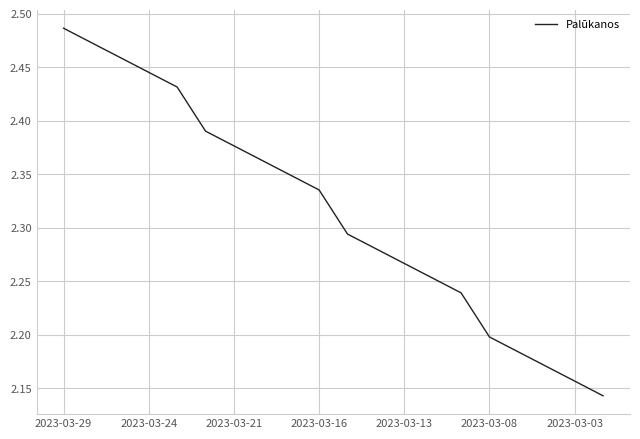

What is the difference between the maximum and minimum values?

0.3